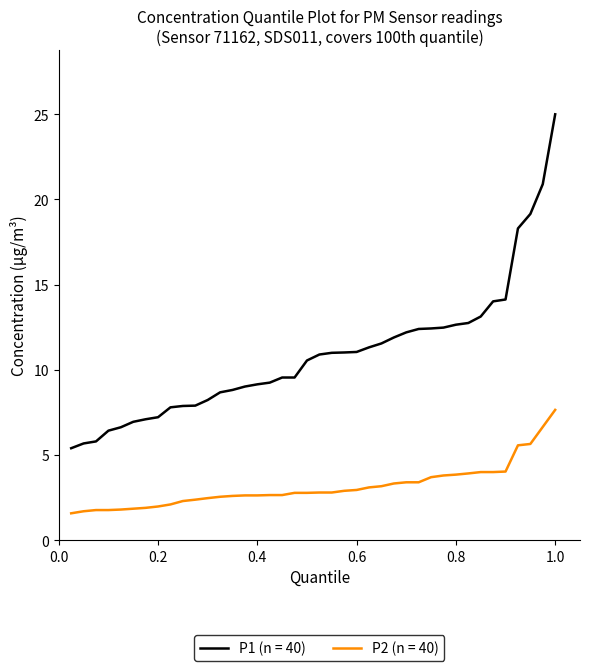

What is the greatest value displayed?

25.0